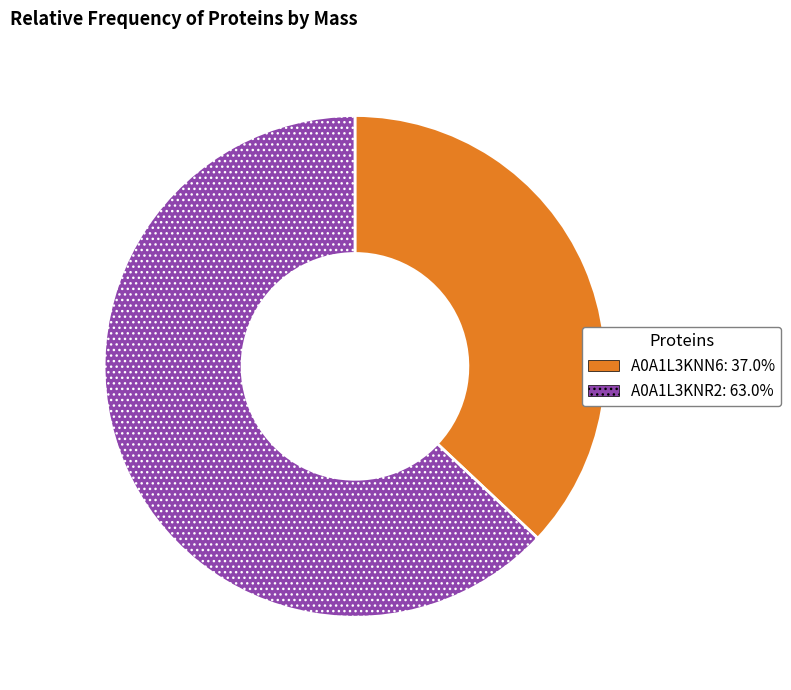

Which category accounts for the majority?

A0A1L3KNR2